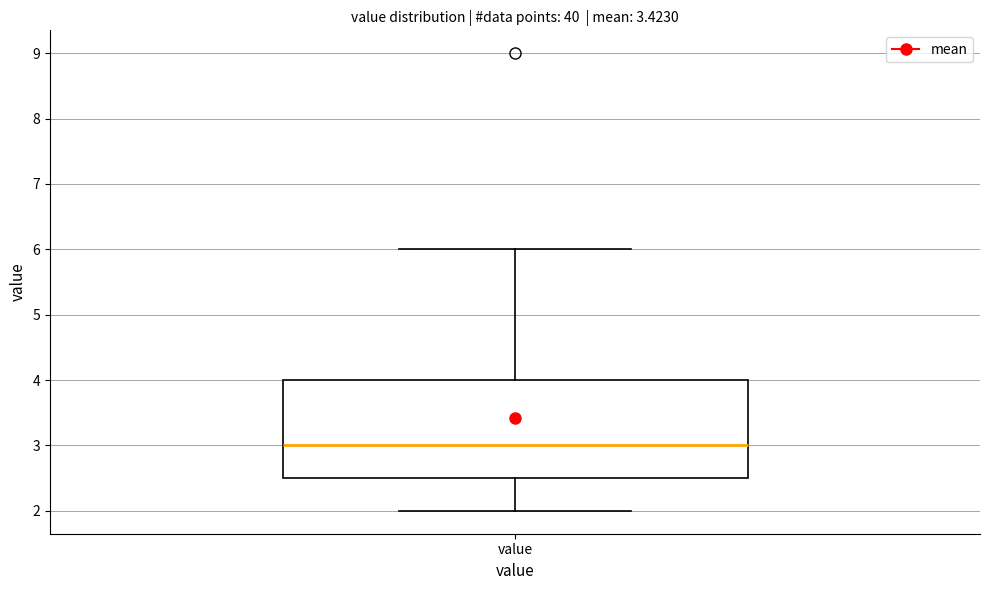

Read this box plot against the y-axis: the position of the median line, the range covered by the box, and the ends of both whiskers. The values are not printed on the chart, so give them approximately, as read against the axis.

median 3.0, box 2.5 to 4.0, whiskers 2.0 to 6.0